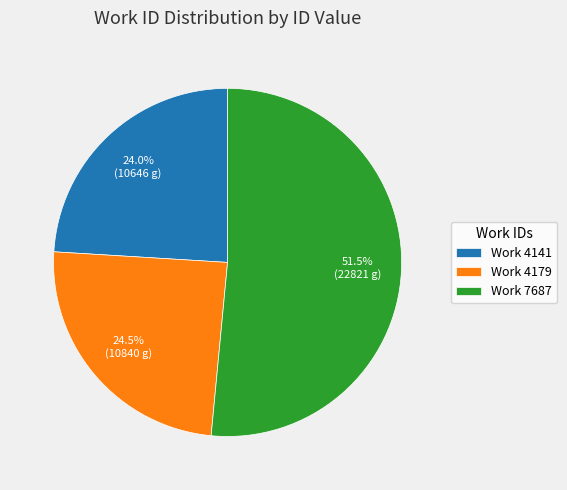

Which slice represents more than half of the pie?

Work 7687